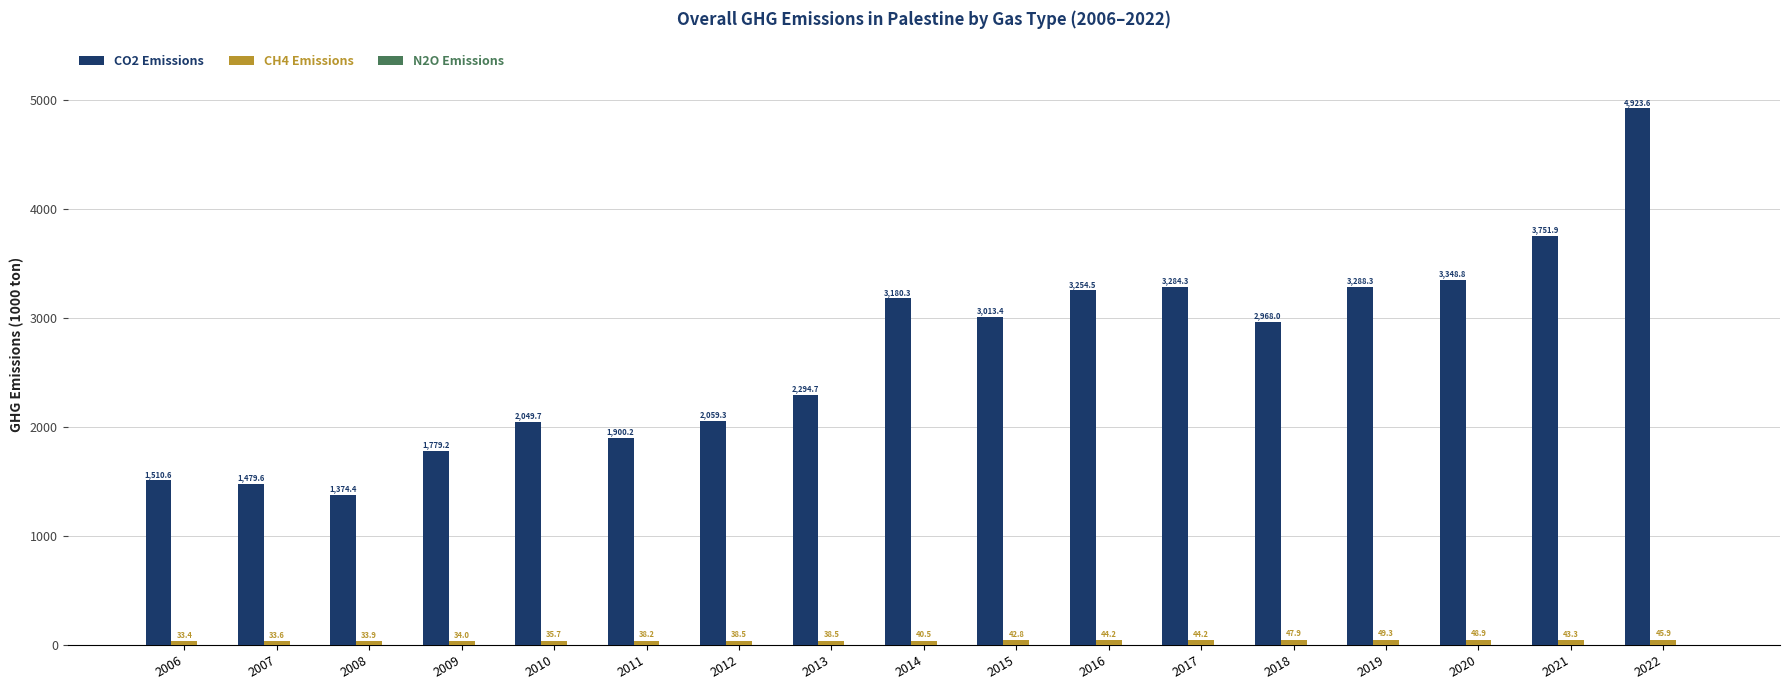

Between 2006 and 2019, which series saw the biggest shift?

CO2 Emissions